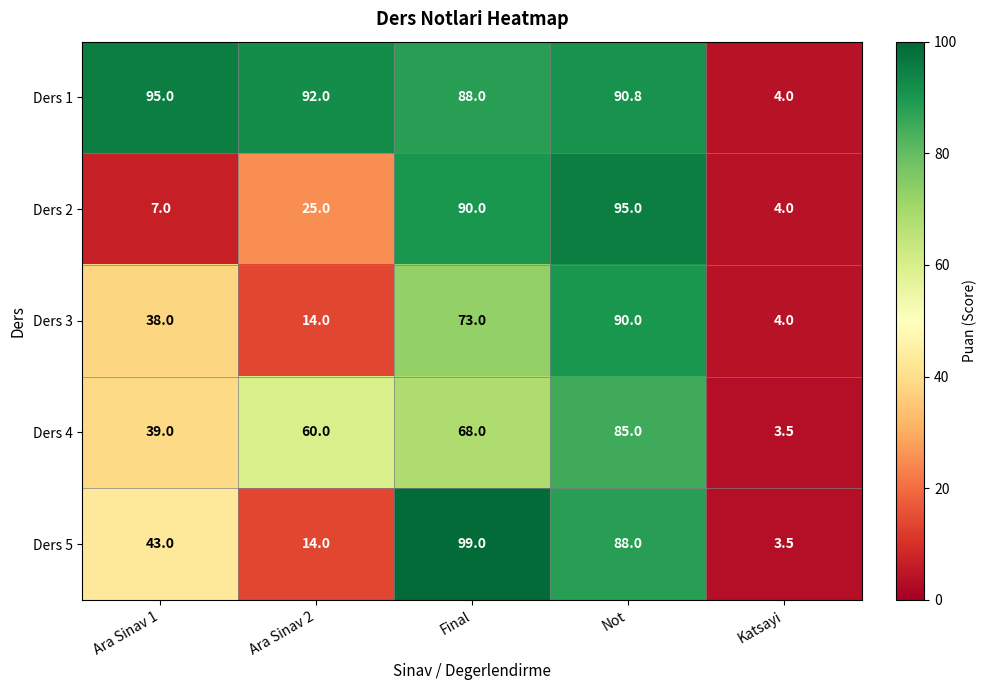

True or false: Ders 4 has a value of 111.4 at Not.

False